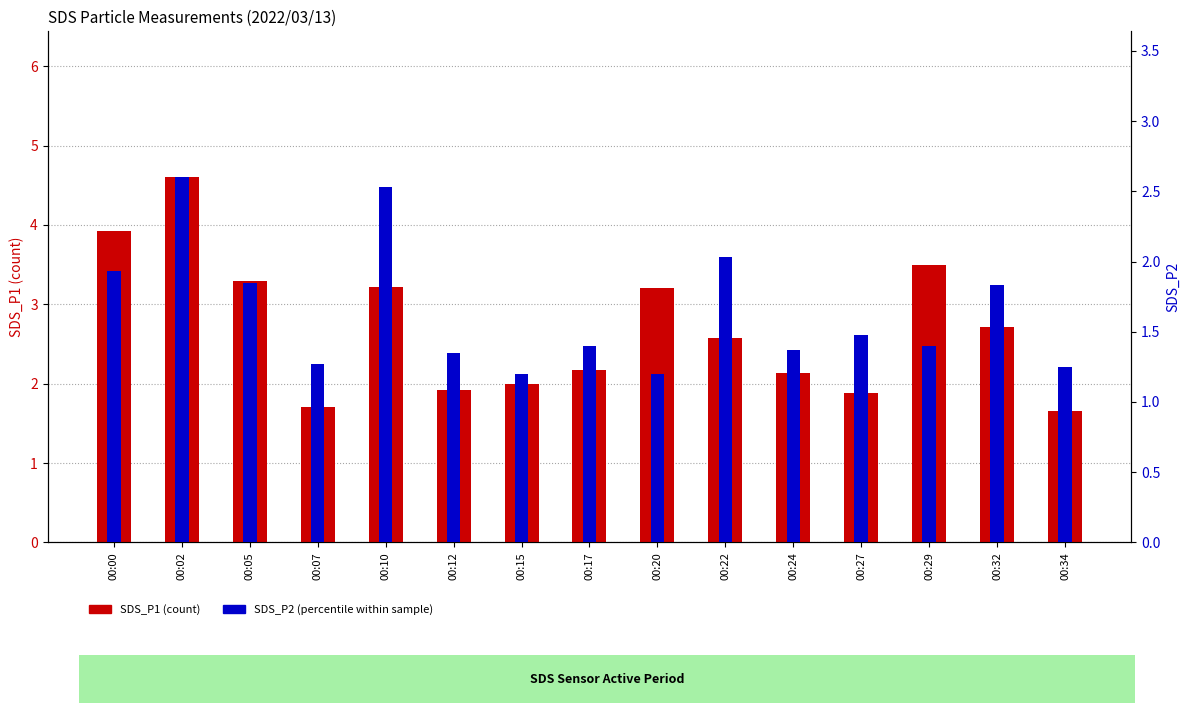

Reading left to right, list all the values displayed in this chart.

SDS_P1: 3.9	4.6	3.3	1.7	3.2	1.9	2.0	2.2	3.2	2.6	2.1	1.9	3.5	2.7	1.6
SDS_P2: 1.9	2.6	1.9	1.3	2.5	1.4	1.2	1.4	1.2	2.0	1.4	1.5	1.4	1.8	1.2